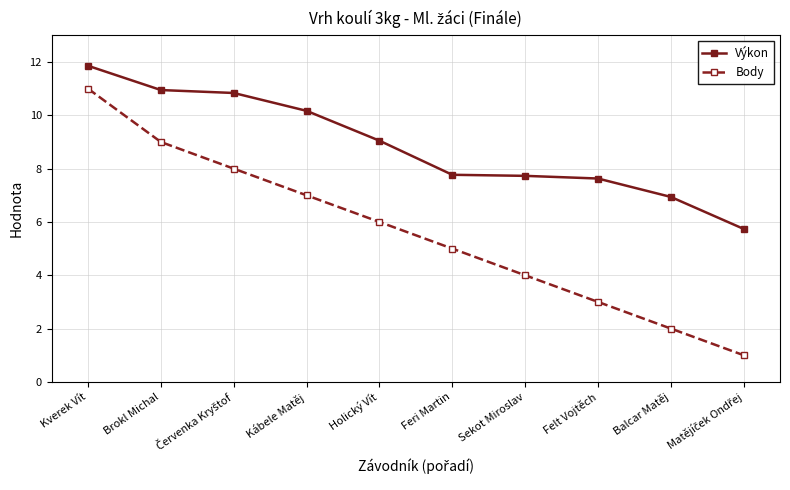

Rank the series by their average value, from highest to lowest.

Výkon, Body